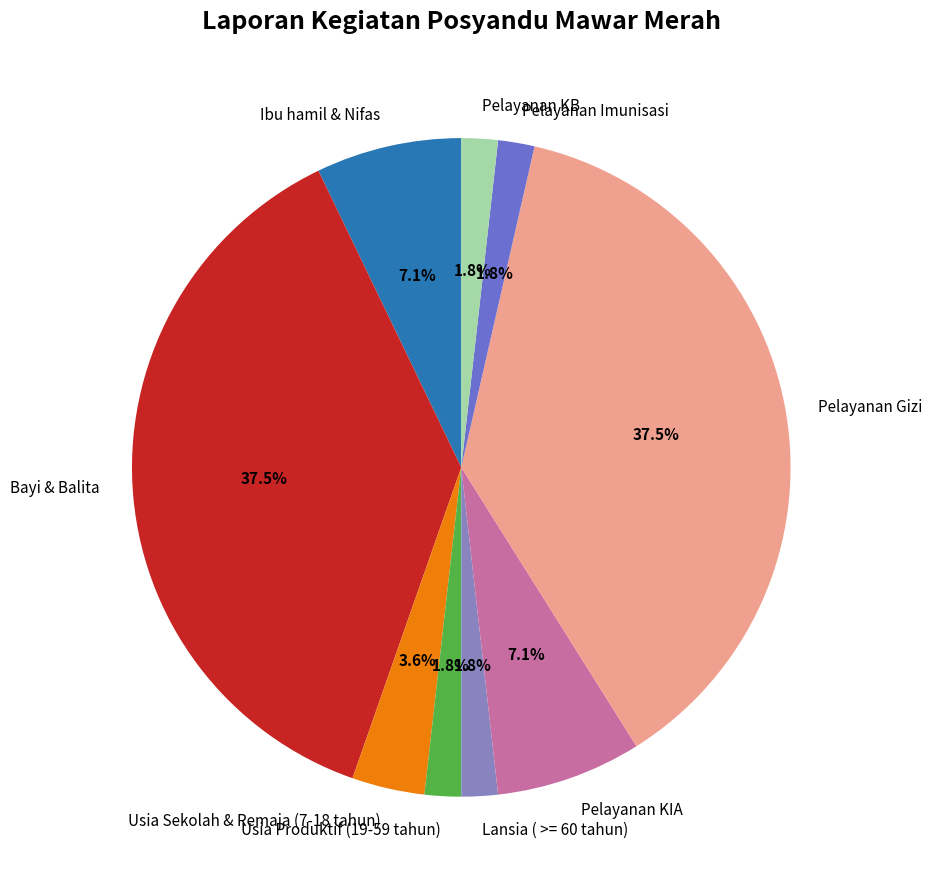

Between Ibu hamil & Nifas and Pelayanan KB, which is larger?

Ibu hamil & Nifas